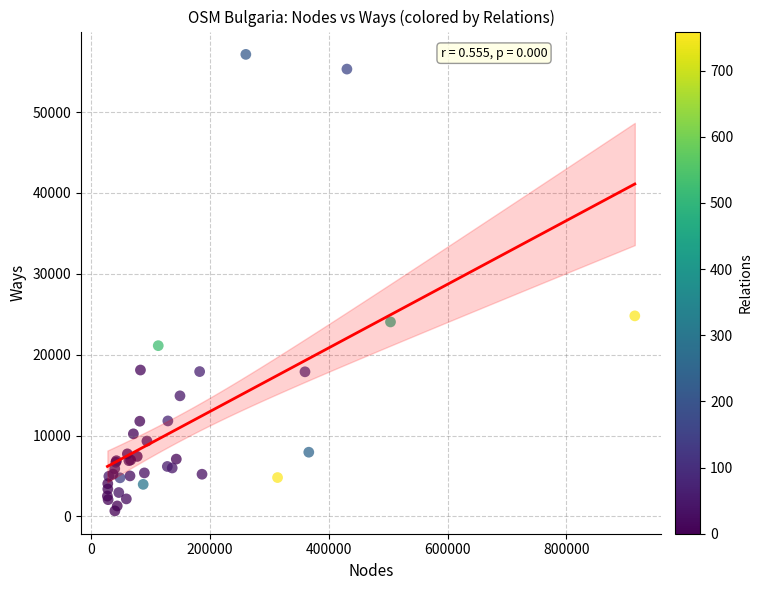

What Y value in the scatter plot is closest to 28908?

24799